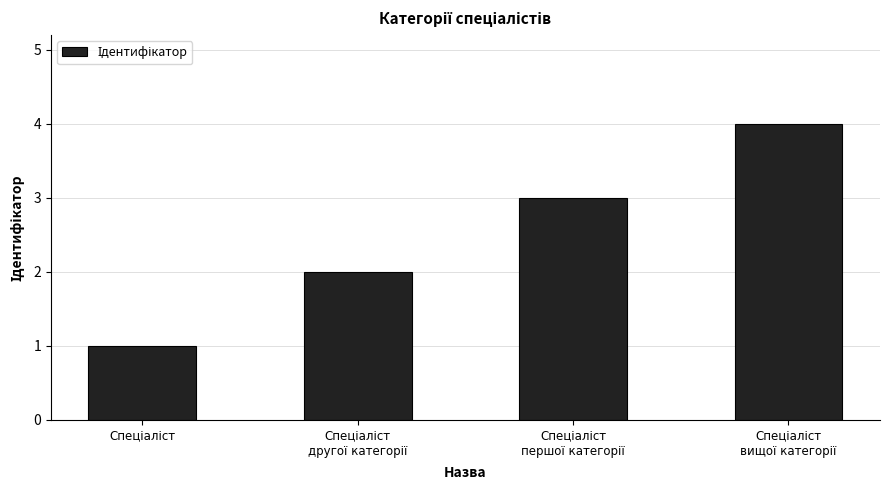

What is the difference between the maximum and minimum values?

3